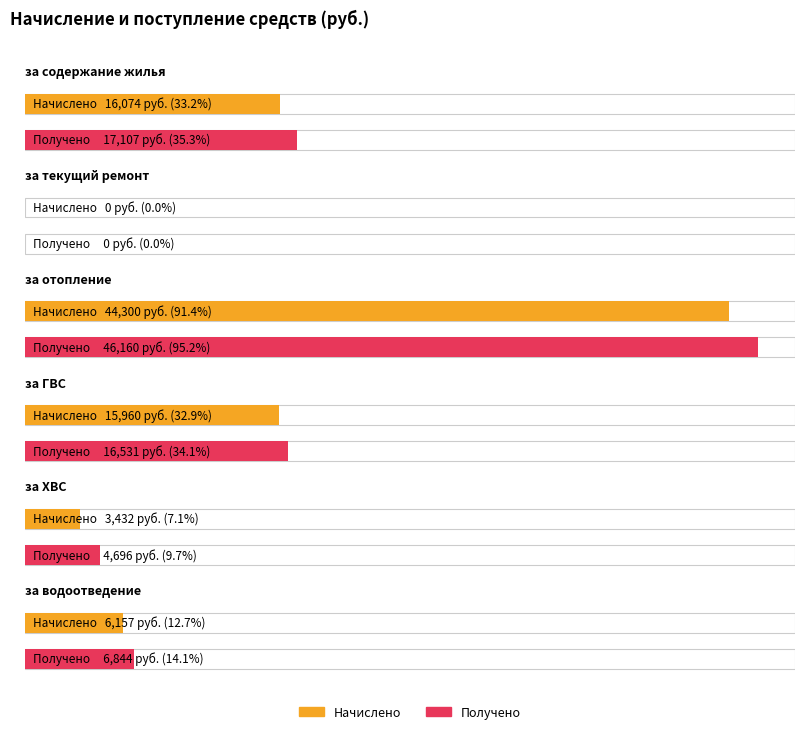

List the series in order of their peak value, highest first.

за отопление, за содержание жилья, за ГВС, за водоотведение, за ХВС, за текущий ремонт